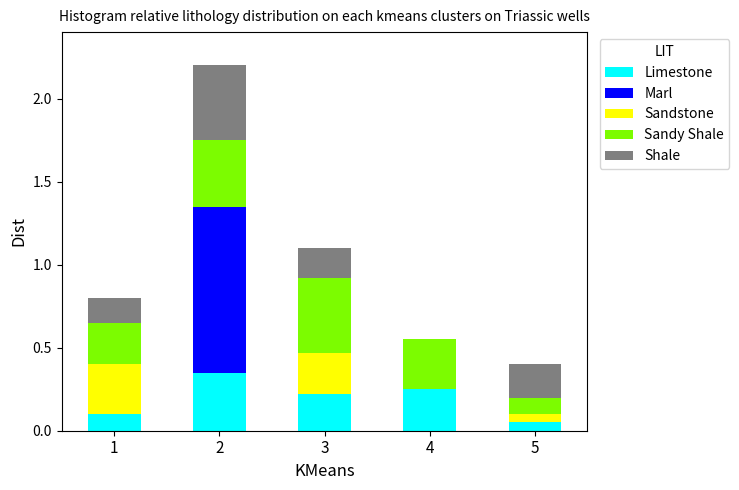

What is the total value across all series at 2?

2.2